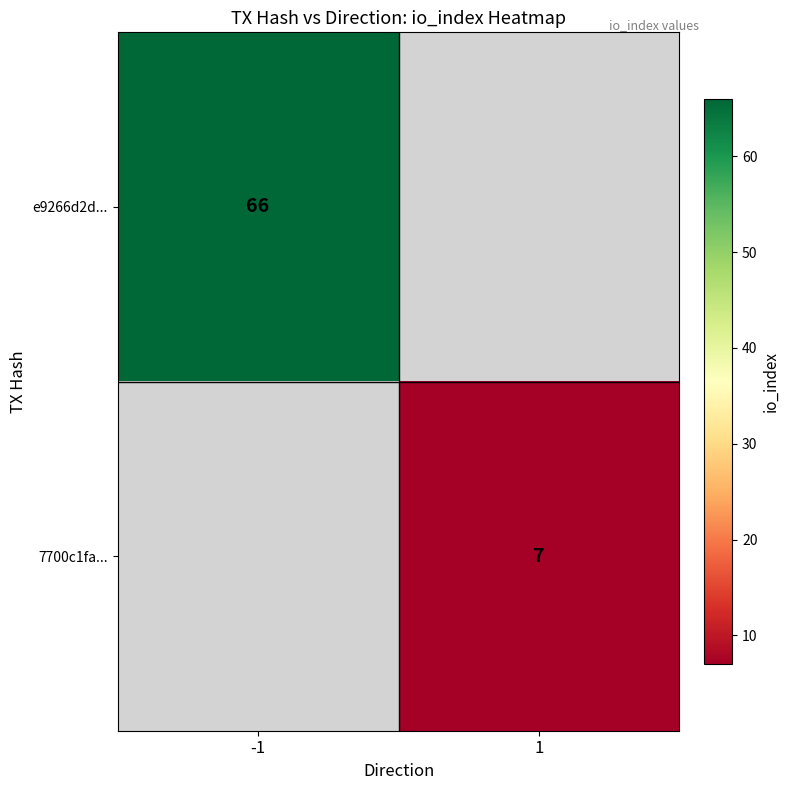

The 7700c1fa... series shows 7 at 1. True or false?

True